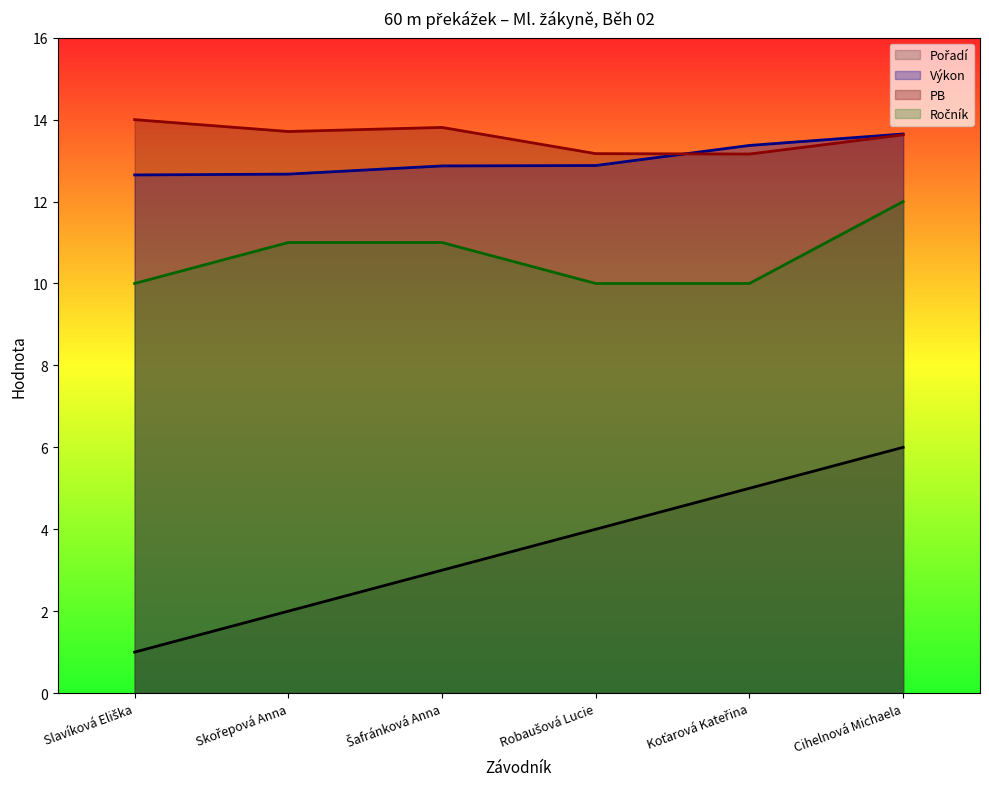

Is it true that PB equals 13.6 at Cihelnová Michaela?

True